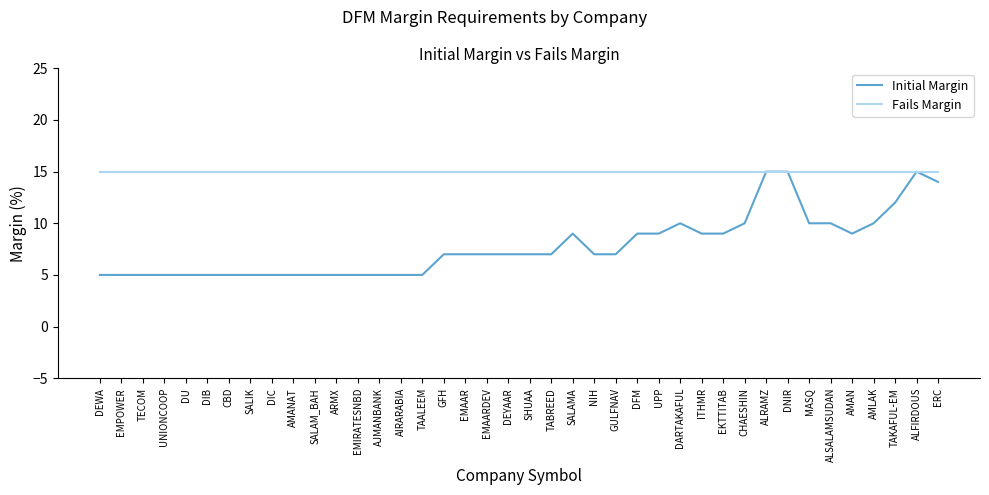

What is the difference between the highest and lowest values at SALAMA?

6